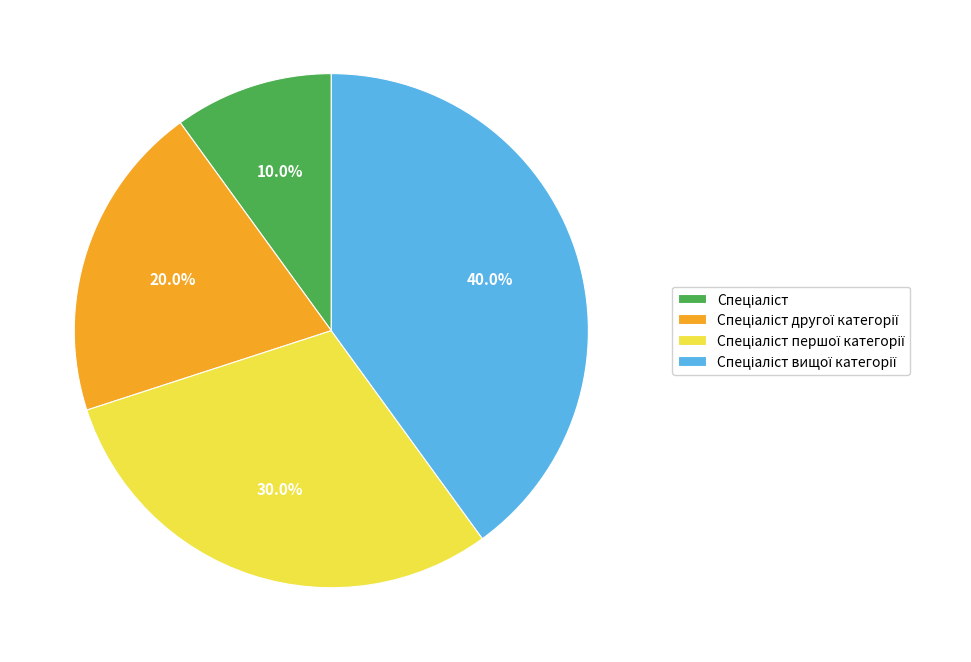

Is there a majority slice in this chart?

No